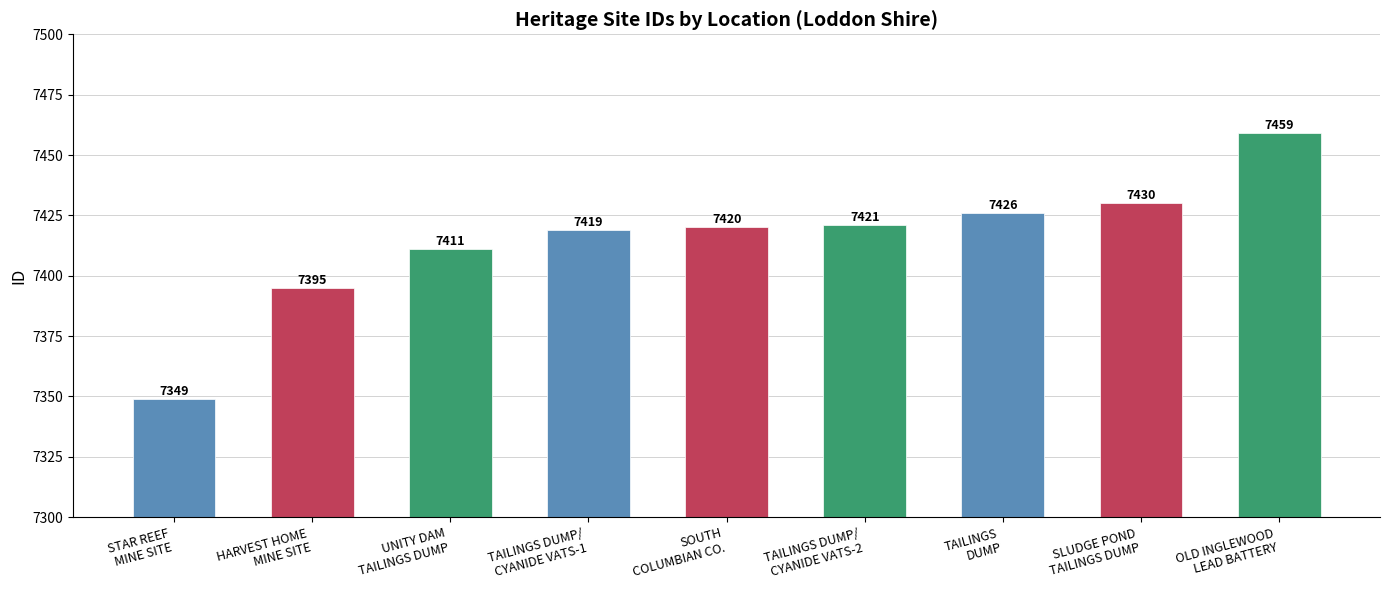

How many data points does each series have?

9